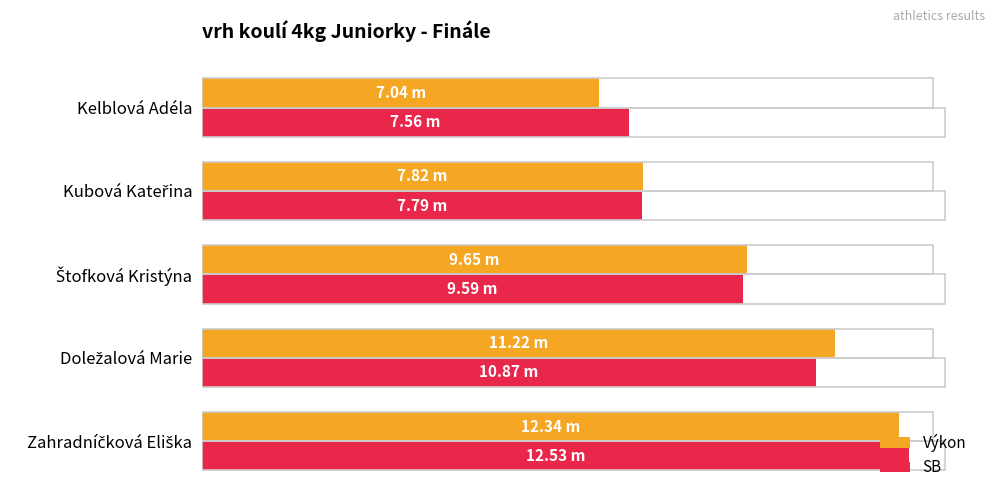

What are all the series names shown in the legend?

Výkon, SB